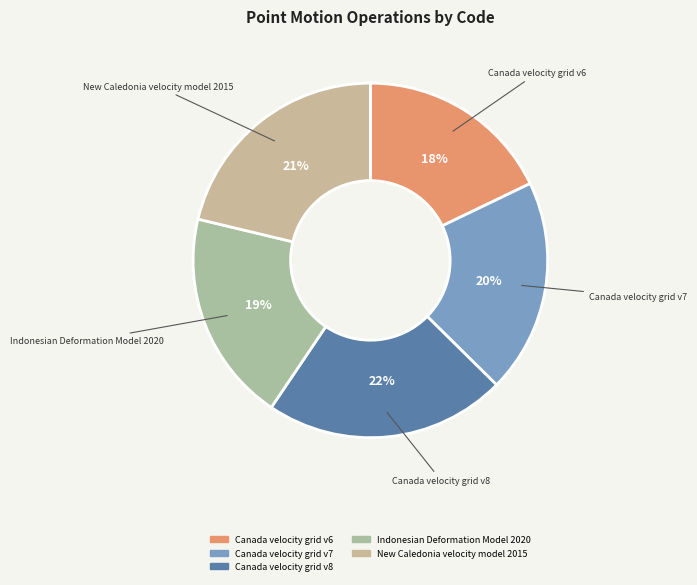

Approximately how many times larger is the value at New Caledonia velocity model 2015 compared to Canada velocity grid v8?

1.0